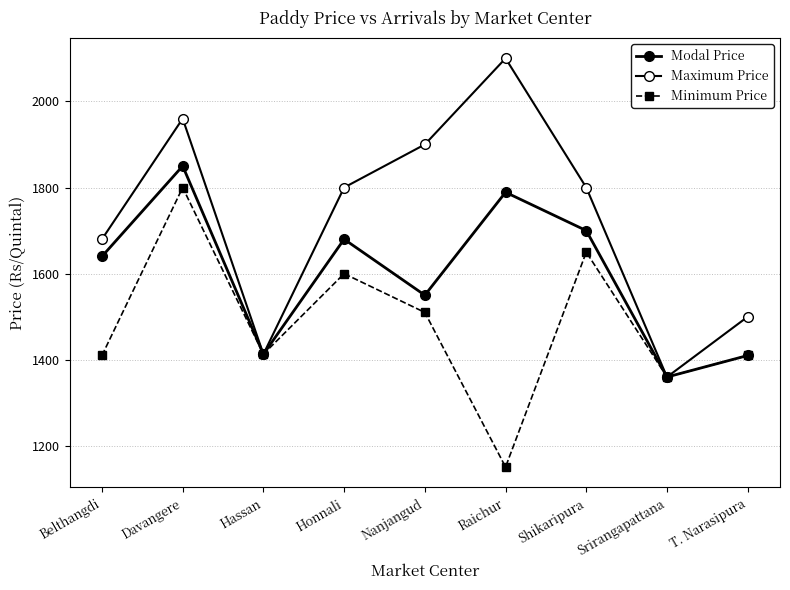

What is the label of the 1st point from the right?

T. Narasipura